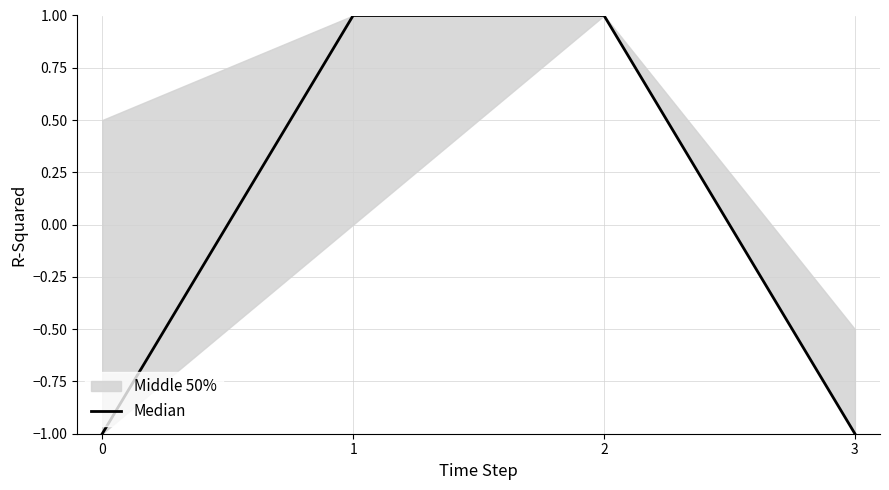

Rank the categories by value from lowest to highest.

0, 3, 1, 2